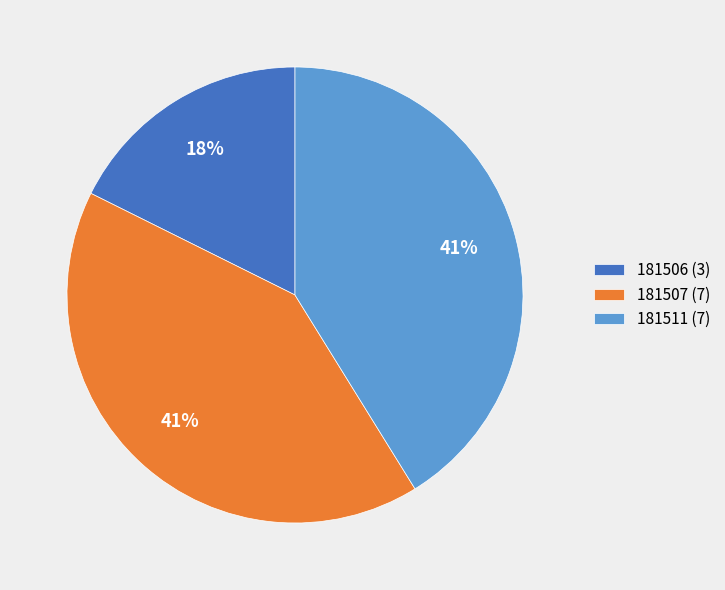

What percentage is the 181507 slice, to the nearest percent?

41%